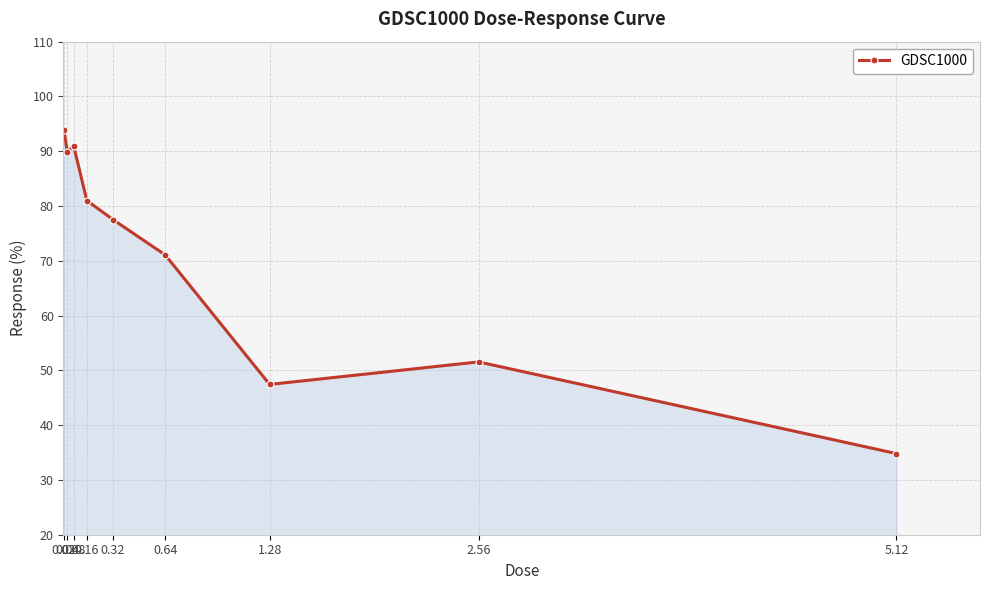

How many lines are shown in the chart?

1